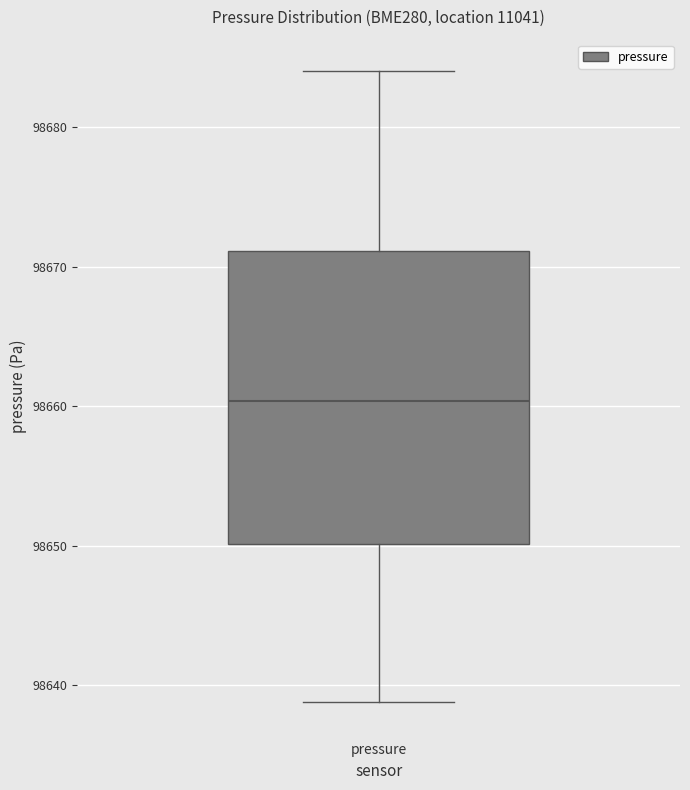

Read this box plot against the y-axis: the position of the median line, the range covered by the box, and the ends of both whiskers. The values are not printed on the chart, so give them approximately, as read against the axis.

median 98660, box 98650 to 98671, whiskers 98639 to 98684